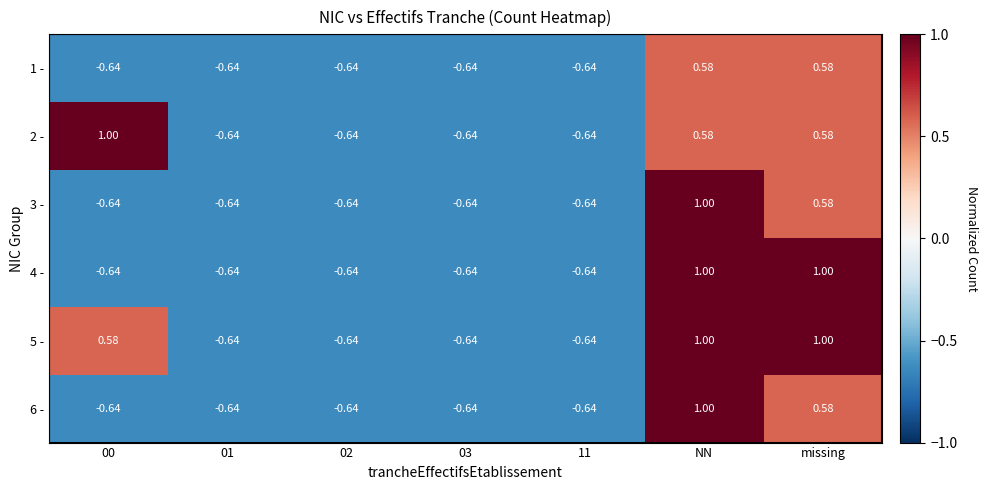

At which category is the sum across all series the highest?

NN